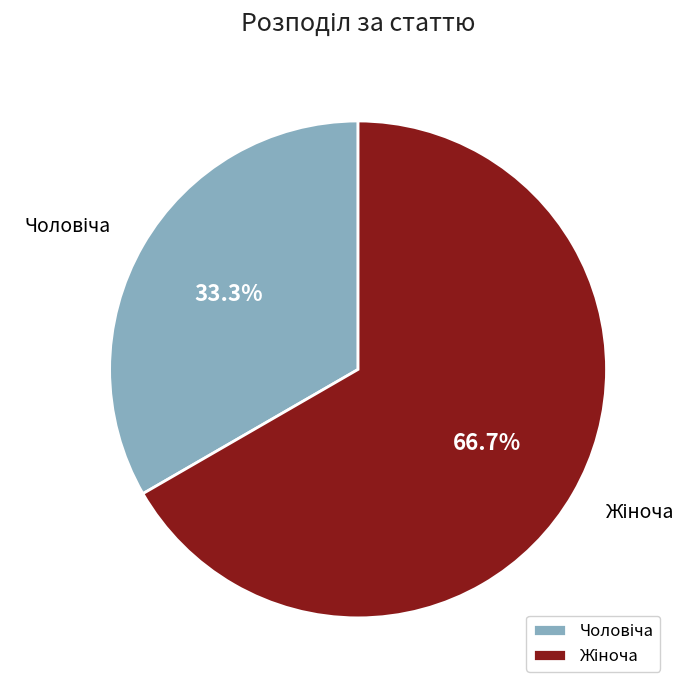

Is there any slice that represents more than half of the pie?

Yes